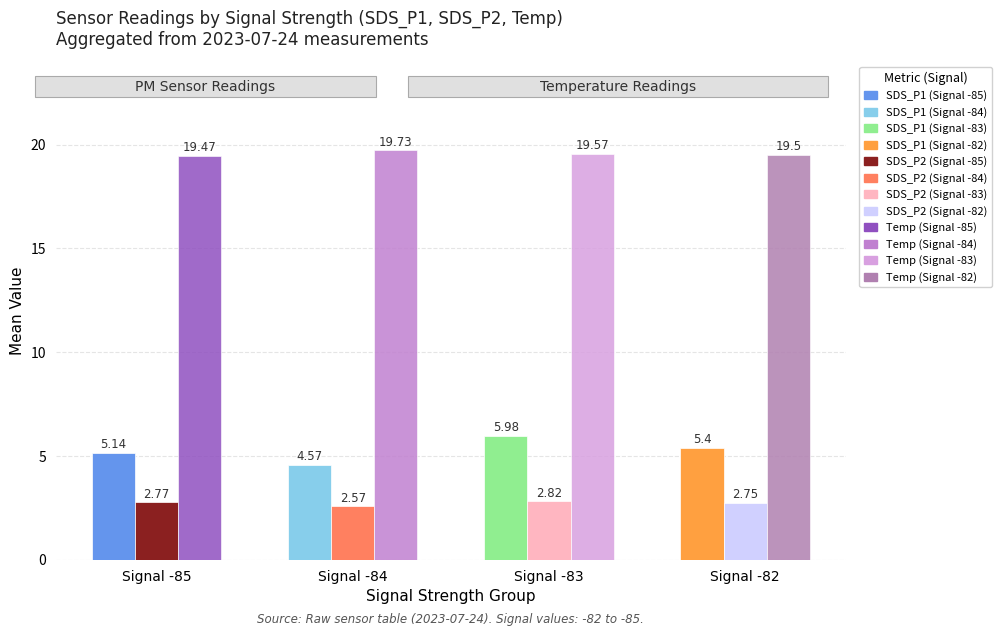

What is the spread (max minus min) of values at Signal -85?

16.7